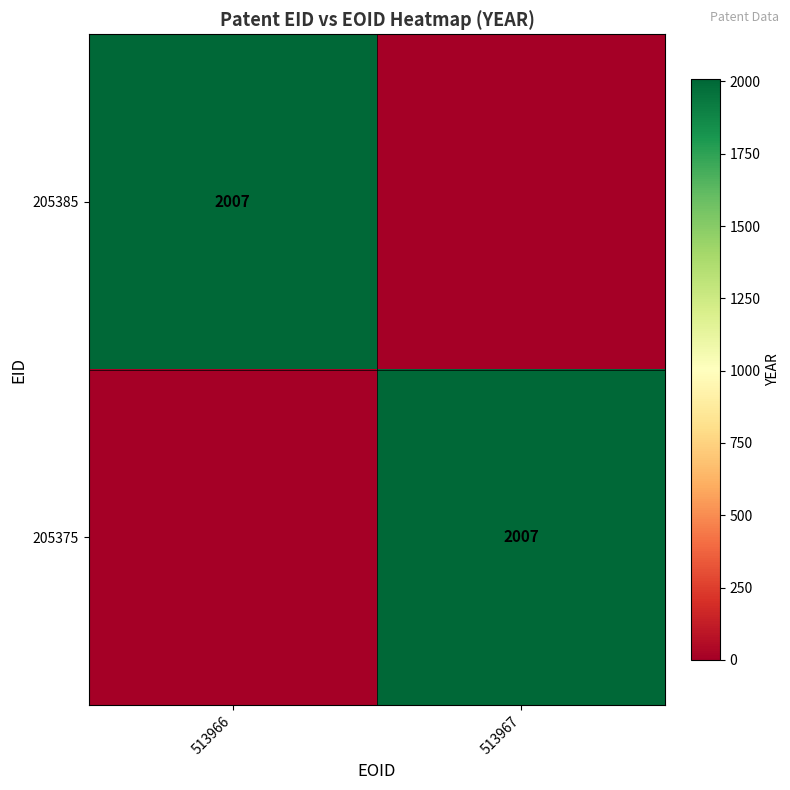

Which label corresponds to the largest value in the chart?

513966